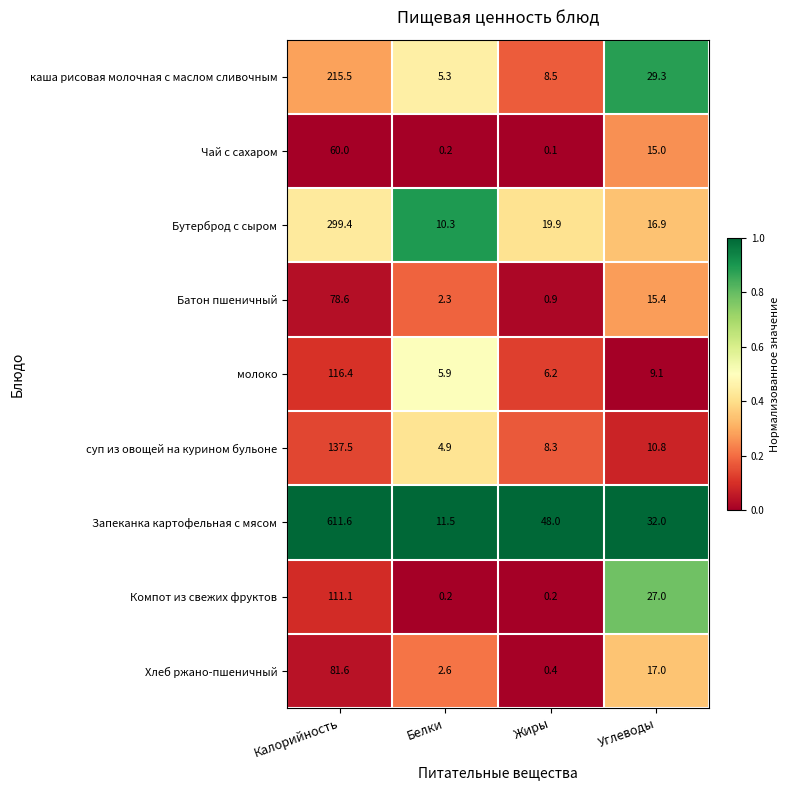

Which series changed the most between Калорийность and Белки?

Запеканка картофельная с мясом